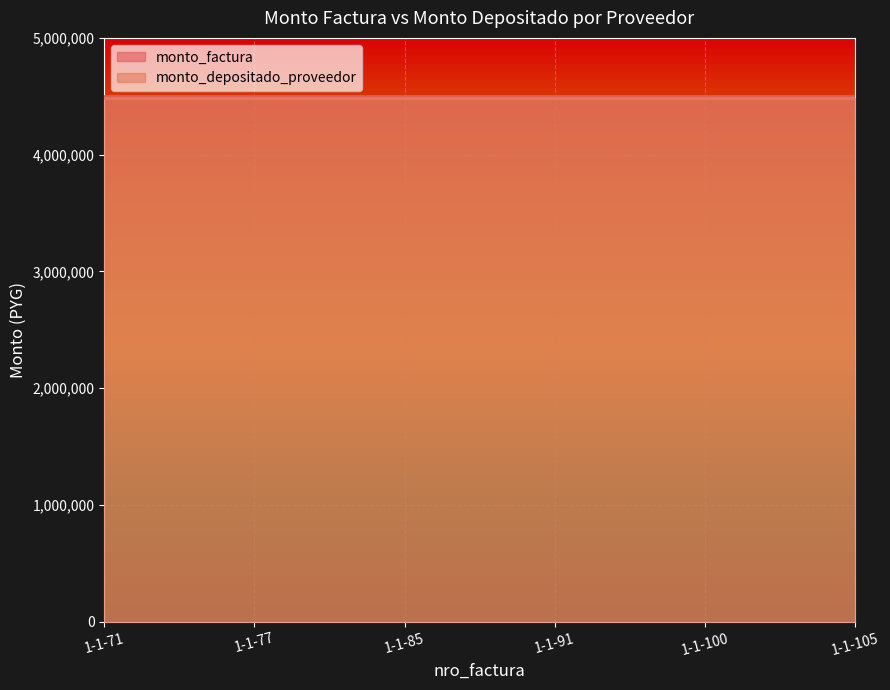

True or false: monto_depositado_proveedor and monto_factura cross at least once.

False